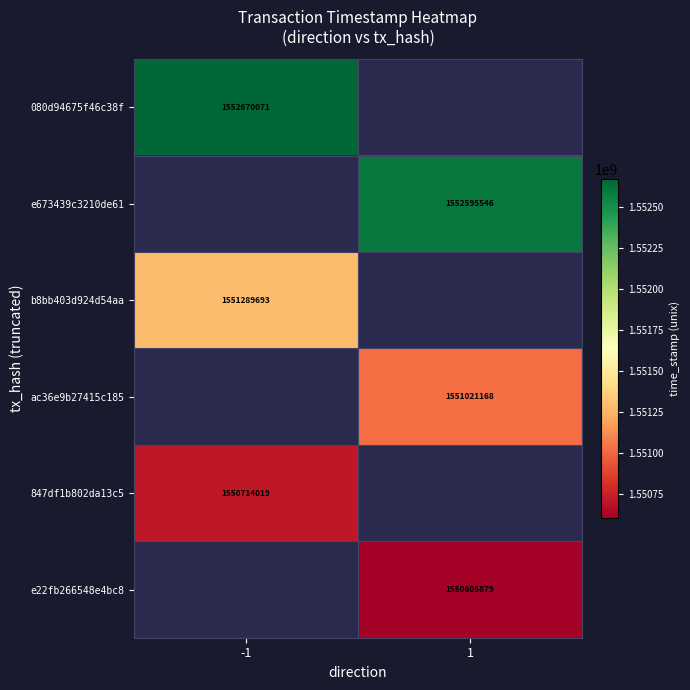

The value of b8bb403d924d54aa at -1 is 1551289693. True or false?

True